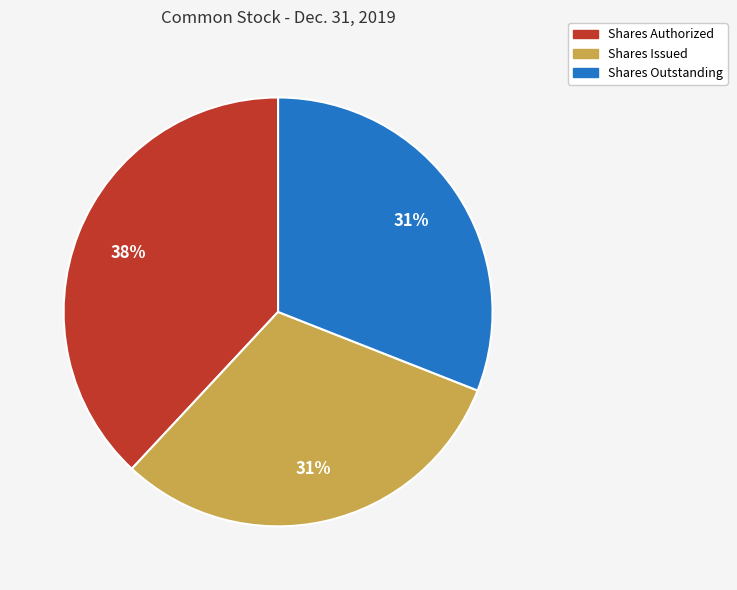

To the nearest percent, what percentage of the pie is Shares Outstanding?

31%